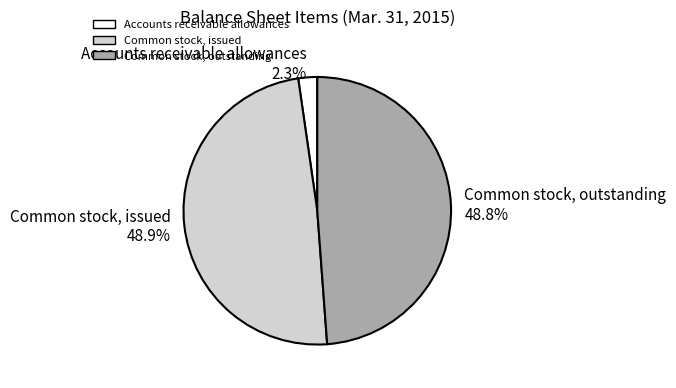

Is there any slice that represents more than half of the pie?

No